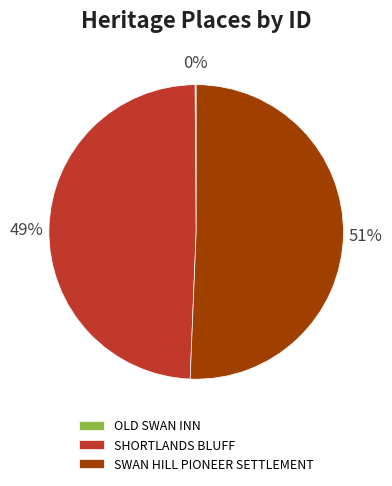

Is it true that SWAN HILL PIONEER SETTLEMENT is 51% of the pie?

True